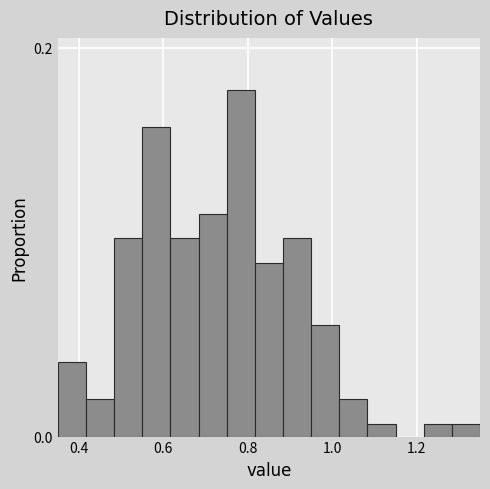

Read against the x-axis, roughly where is the centre of the tallest bar?

0.78